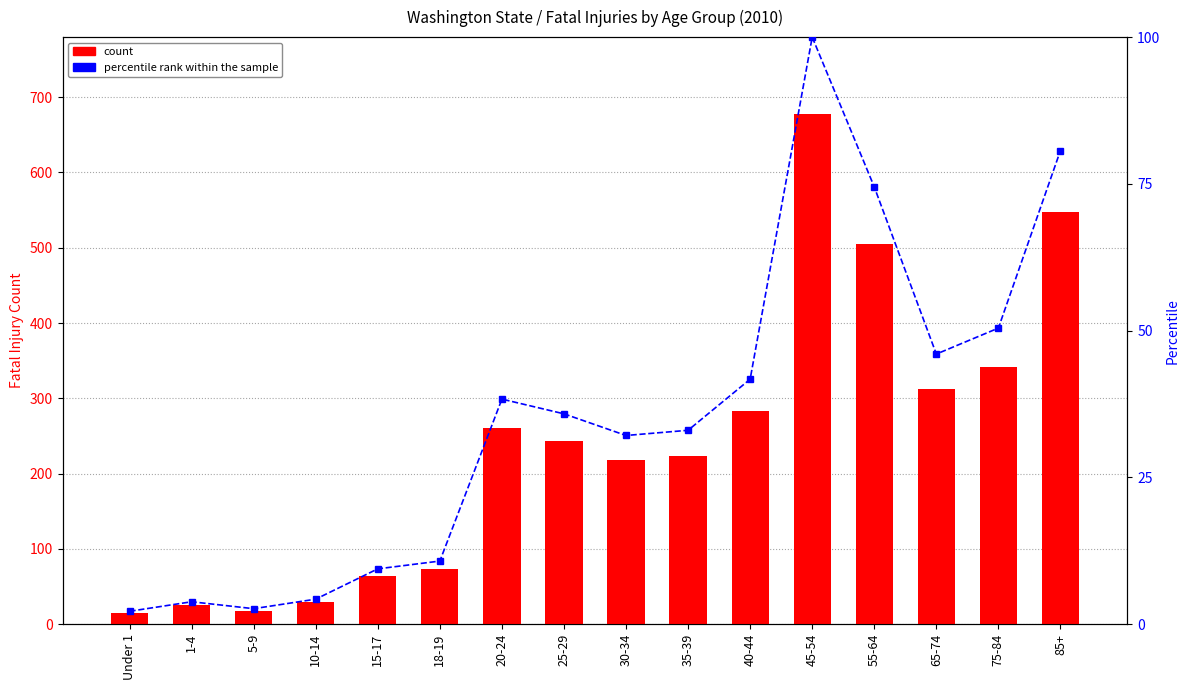

What is the value of the count bar at the 1st from the left?

15.0